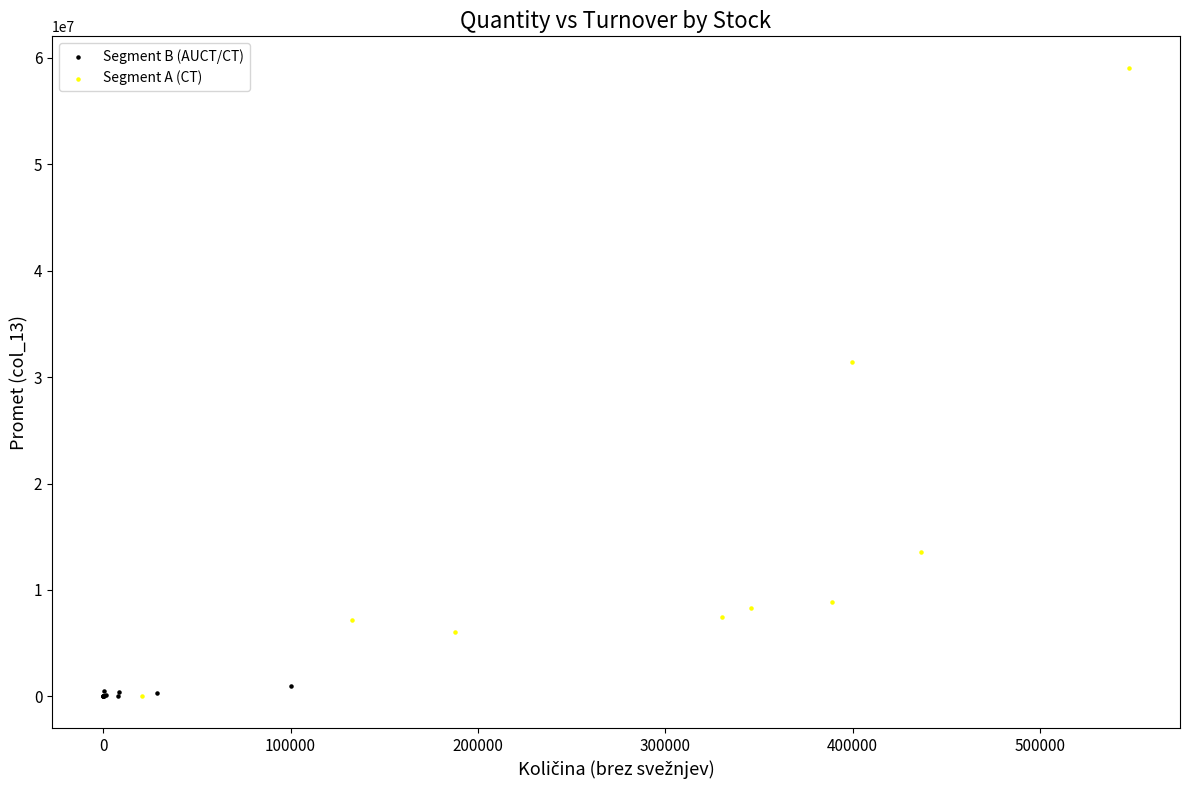

Which series reaches the maximum Y coordinate?

Segment A (CT)